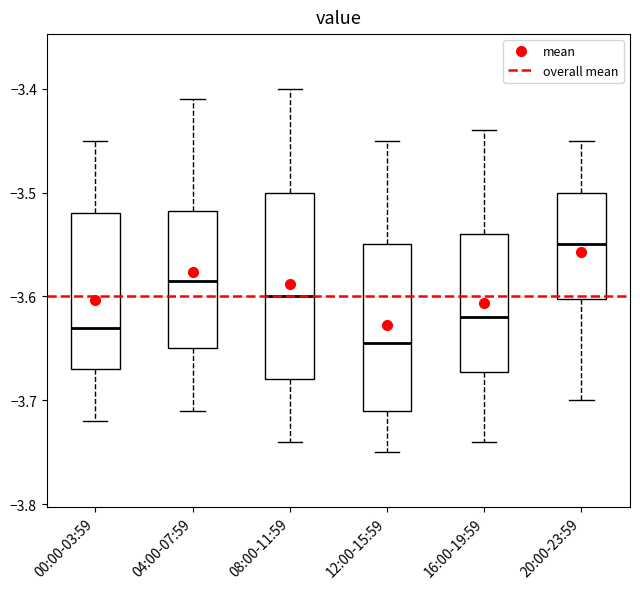

Which box's median line is the lowest?

12:00-15:59